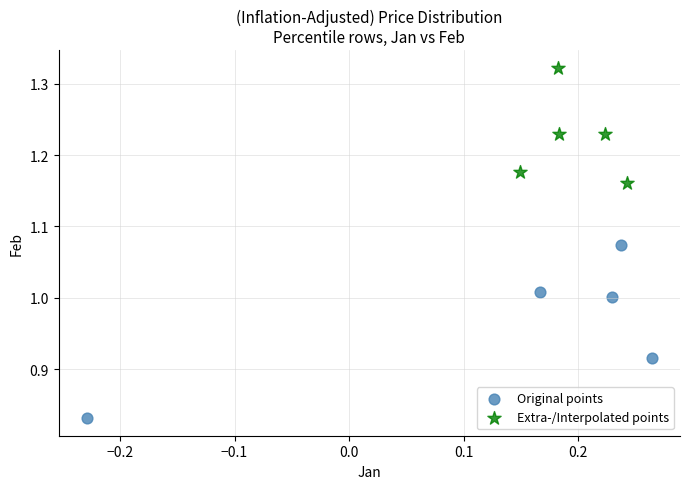

Which series reaches the minimum Y coordinate?

Original points